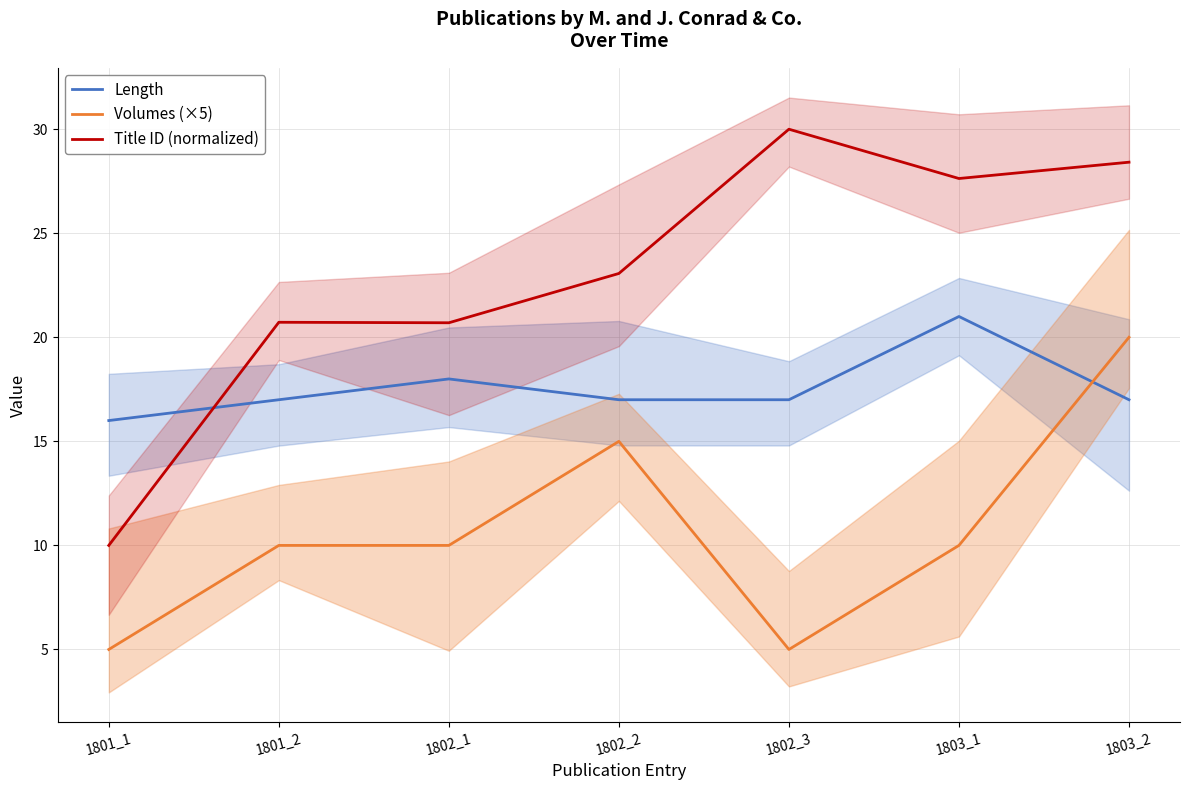

In Title ID (normalized), how many points are lower than both neighbors (excluding endpoints)?

2